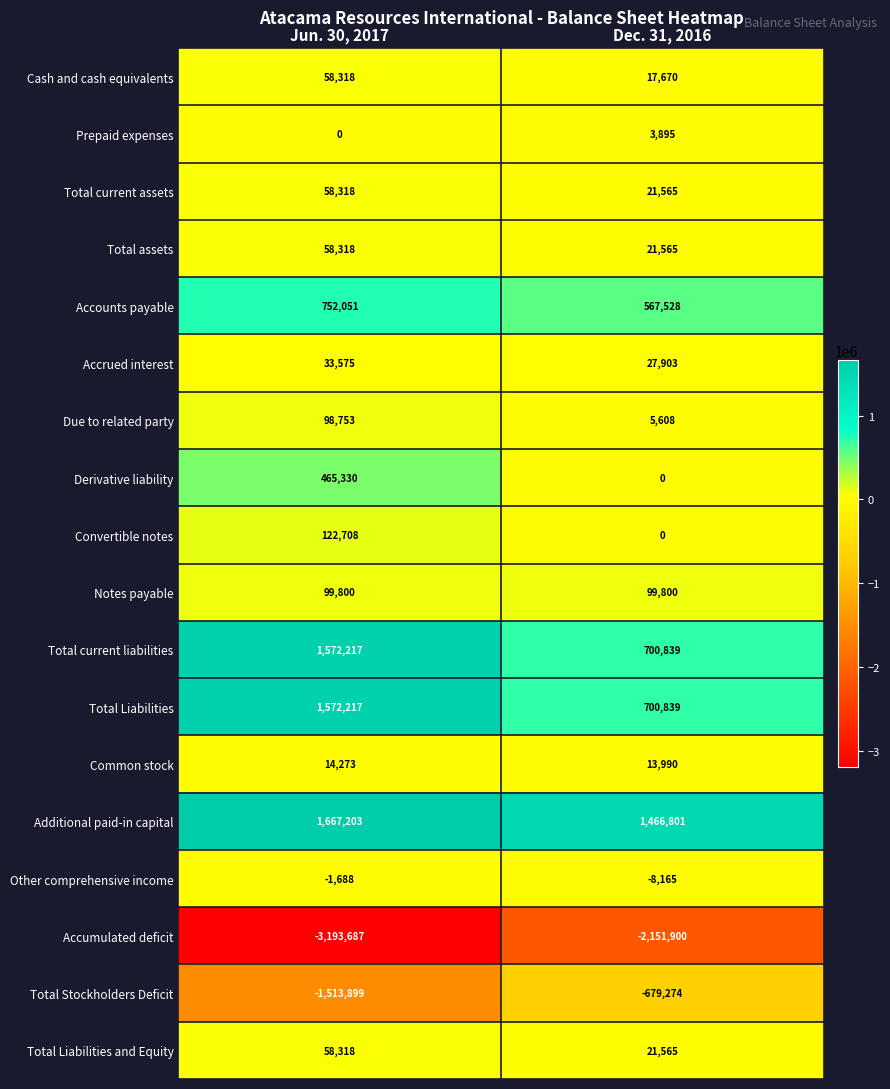

What is the difference between the maximum and minimum values in the Due to related party series?

93145